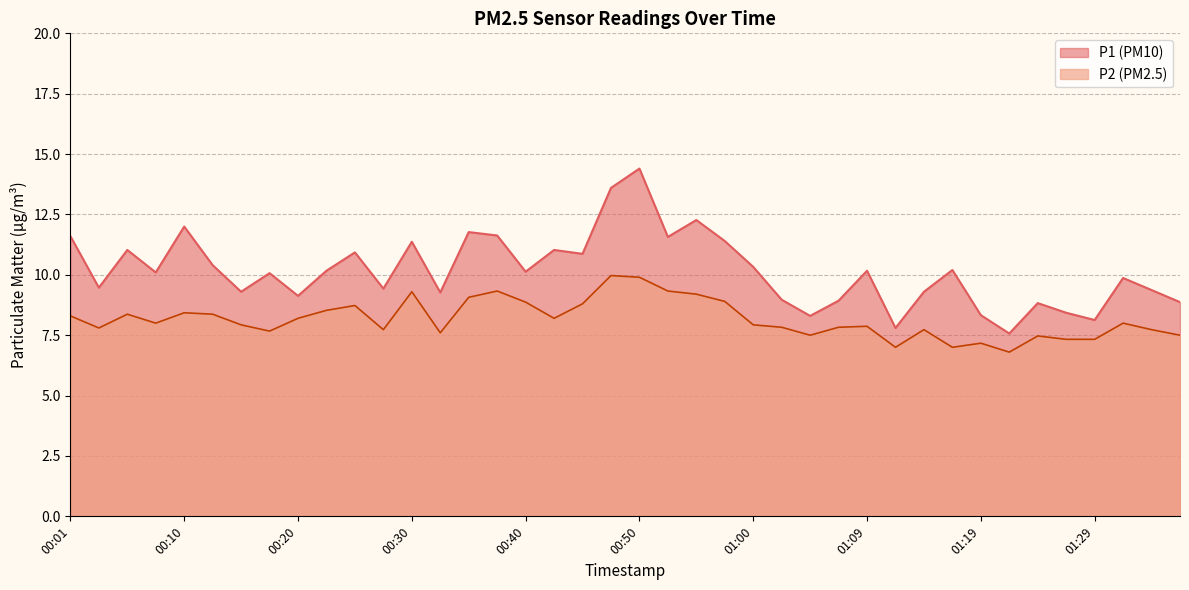

What is the value of the P2 point at the 32nd from the left?

7.0